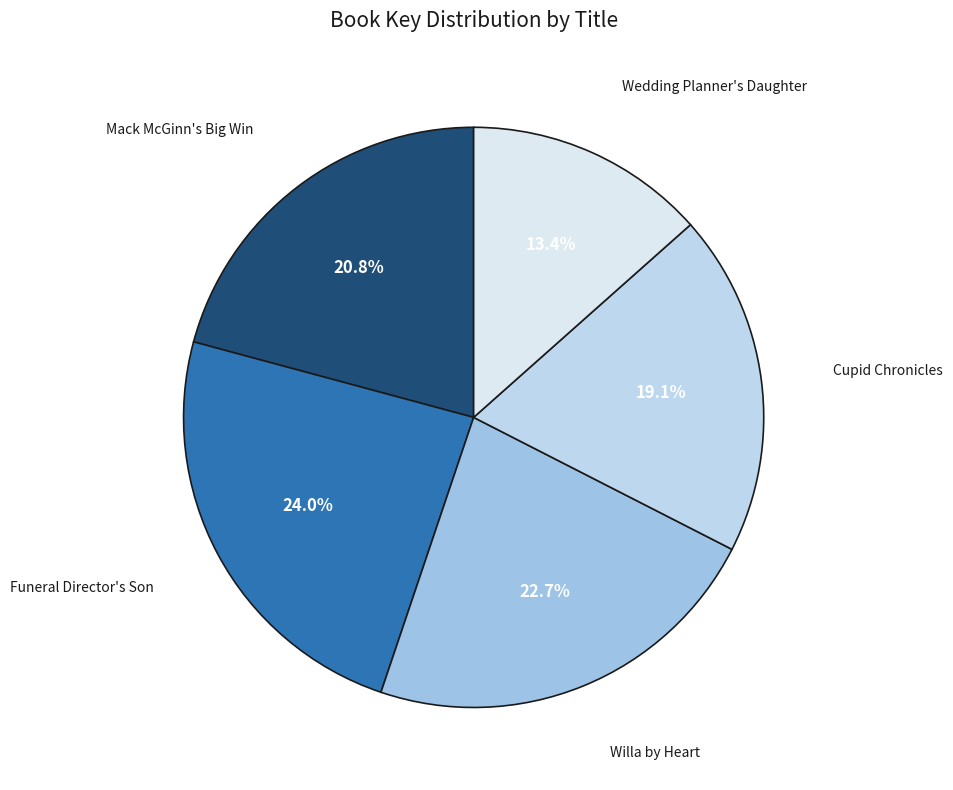

Does Mack McGinn's Big Win account for over 50% of the chart?

No